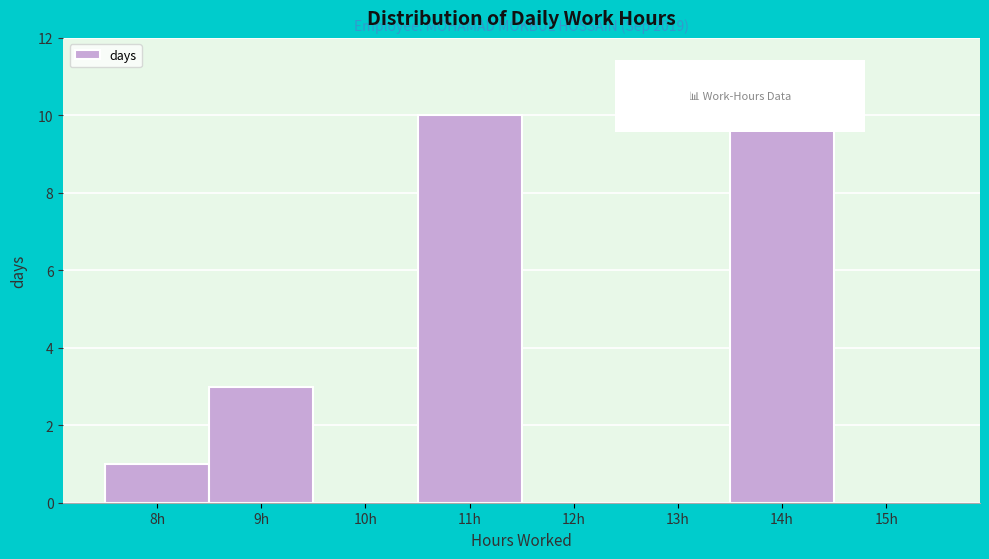

Reading left to right, what are all the values shown in this chart?

8h=1	9h=3	10h=0	11h=10	12h=0	13h=0	14h=10	15h=0